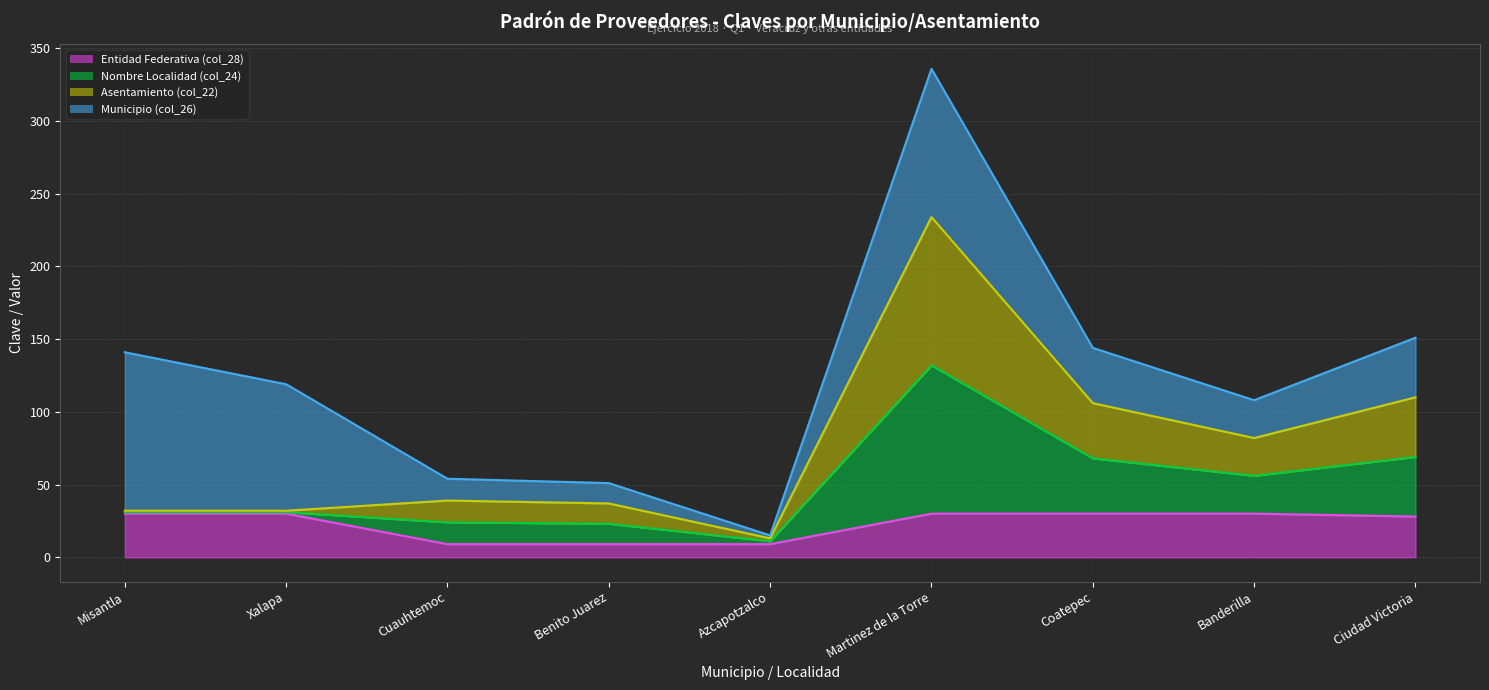

At which label does Entidad Federativa (col_28) reach its minimum?

Cuauhtemoc